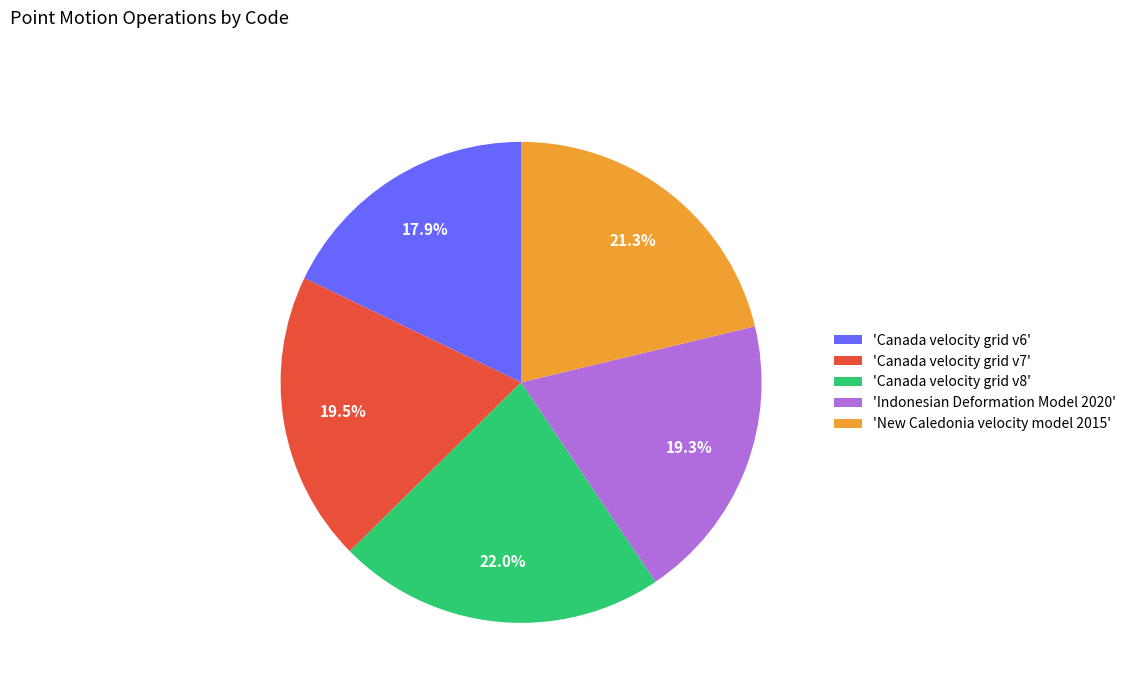

What is the total percentage of 'Canada velocity grid v8' and 'New Caledonia velocity model 2015'?

43.3%